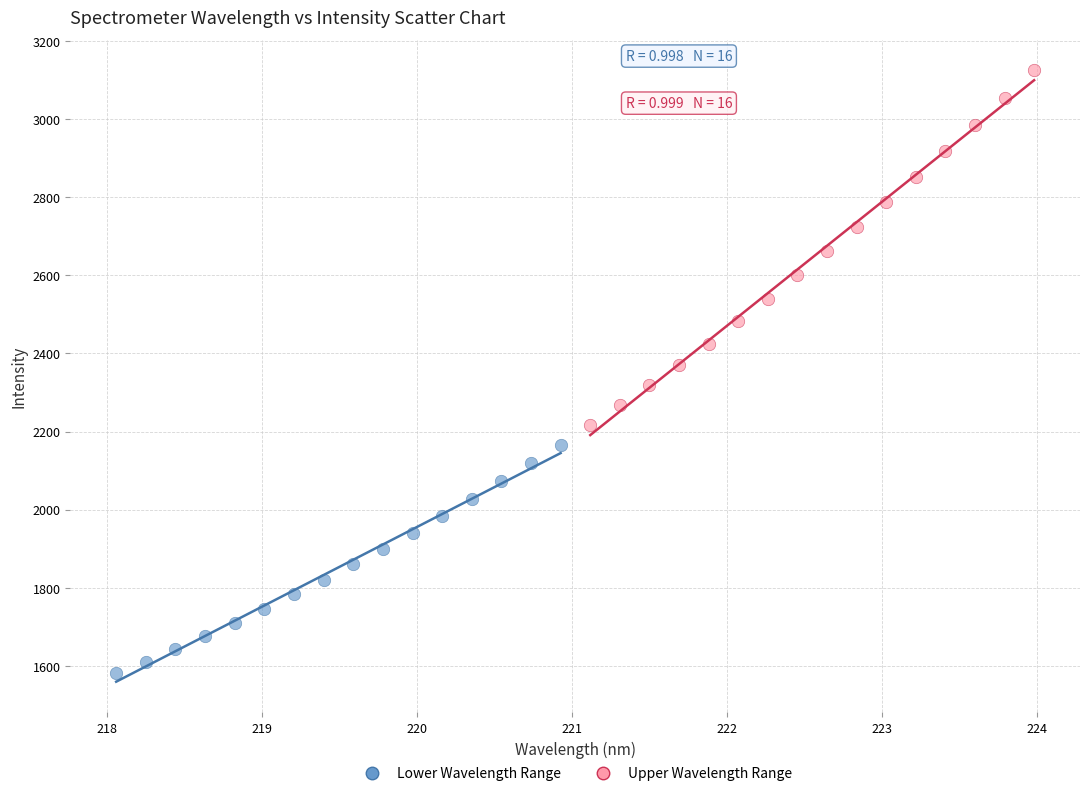

Which series has the widest spread of Y values?

Upper Wavelength Range